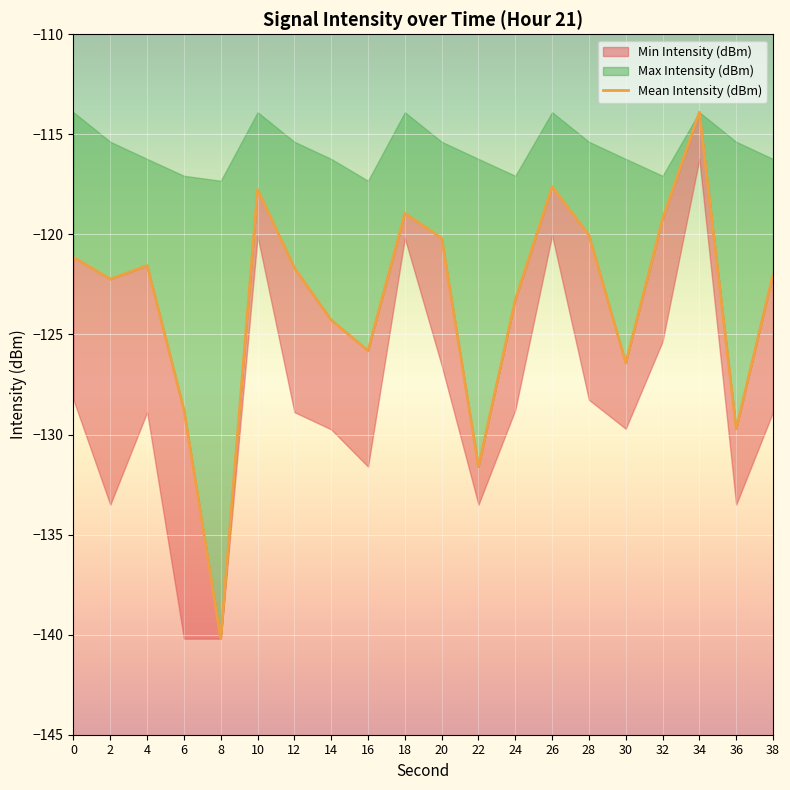

What is the difference between the second highest and second lowest values?

14.0